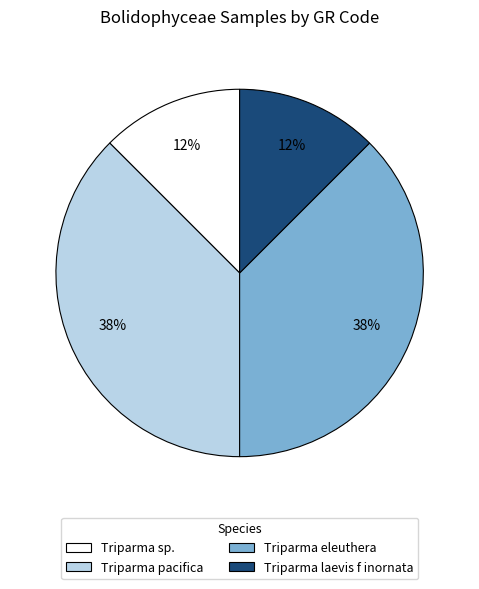

What is the ratio of the value at Triparma sp. to the value at Triparma pacifica?

0.3